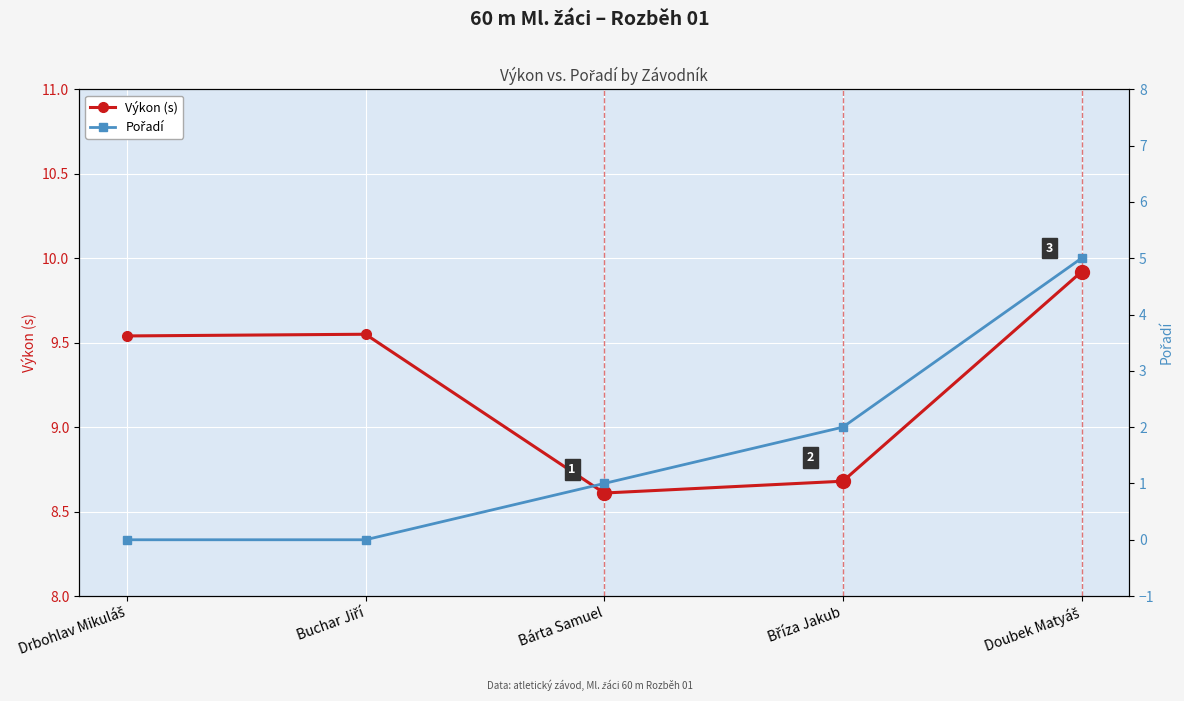

Reading left to right, what are all the values shown in this chart?

Výkon (s): Drbohlav Mikuláš=9.5	Buchar Jiří=9.6	Bárta Samuel=8.6	Bříza Jakub=8.7	Doubek Matyáš=9.9
Pořadí: Drbohlav Mikuláš=0.0	Buchar Jiří=0.0	Bárta Samuel=1.0	Bříza Jakub=2.0	Doubek Matyáš=5.0